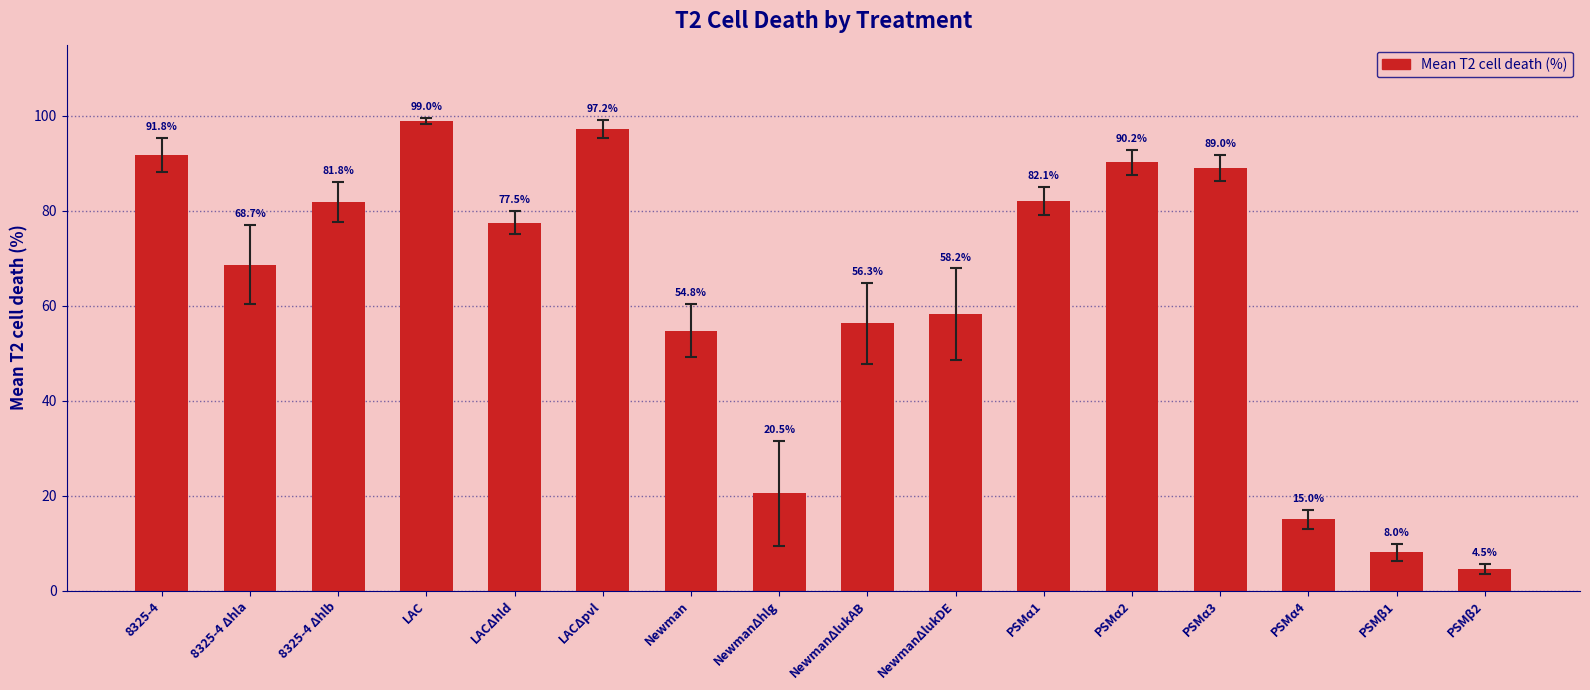

What is the minimum value shown in the chart?

4.5